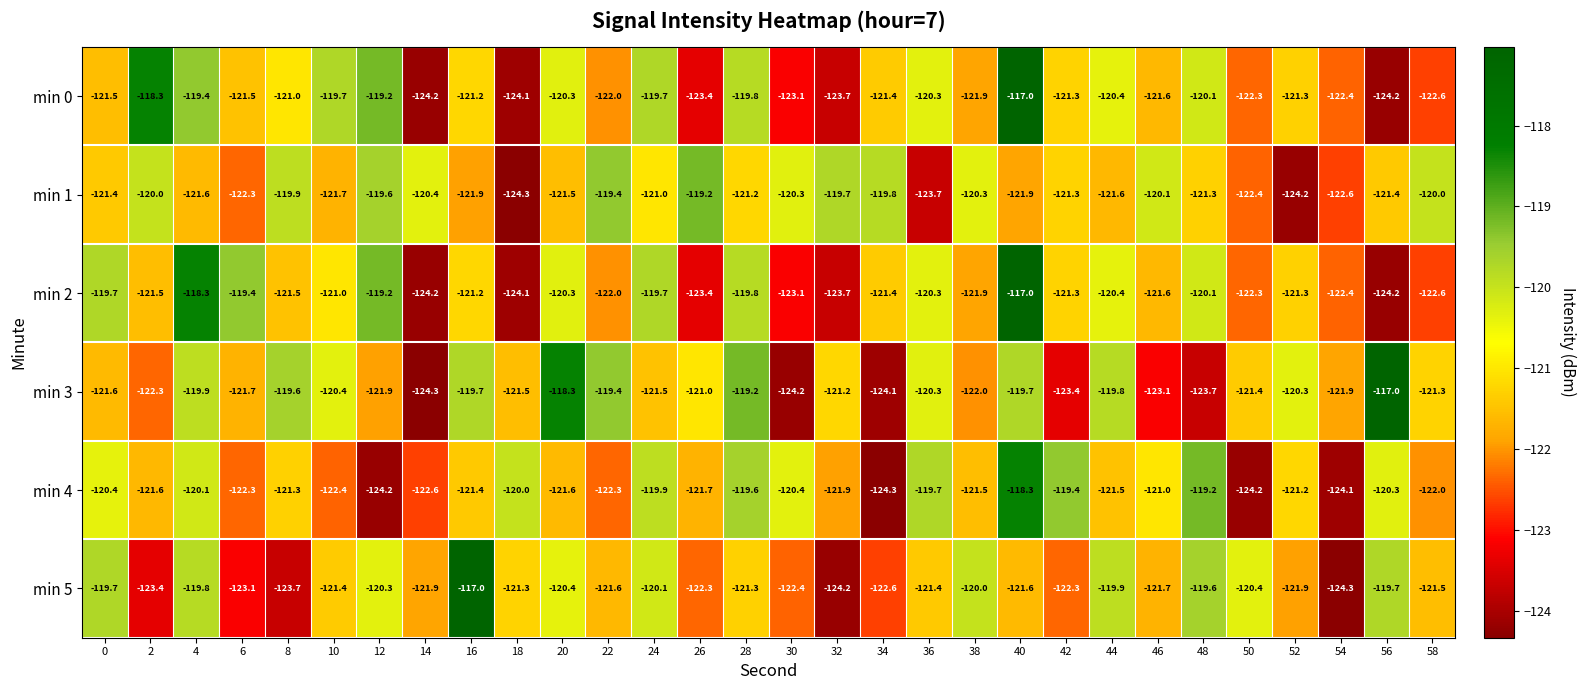

What is the sum of the min 5 values at 20 and 14?

-242.3